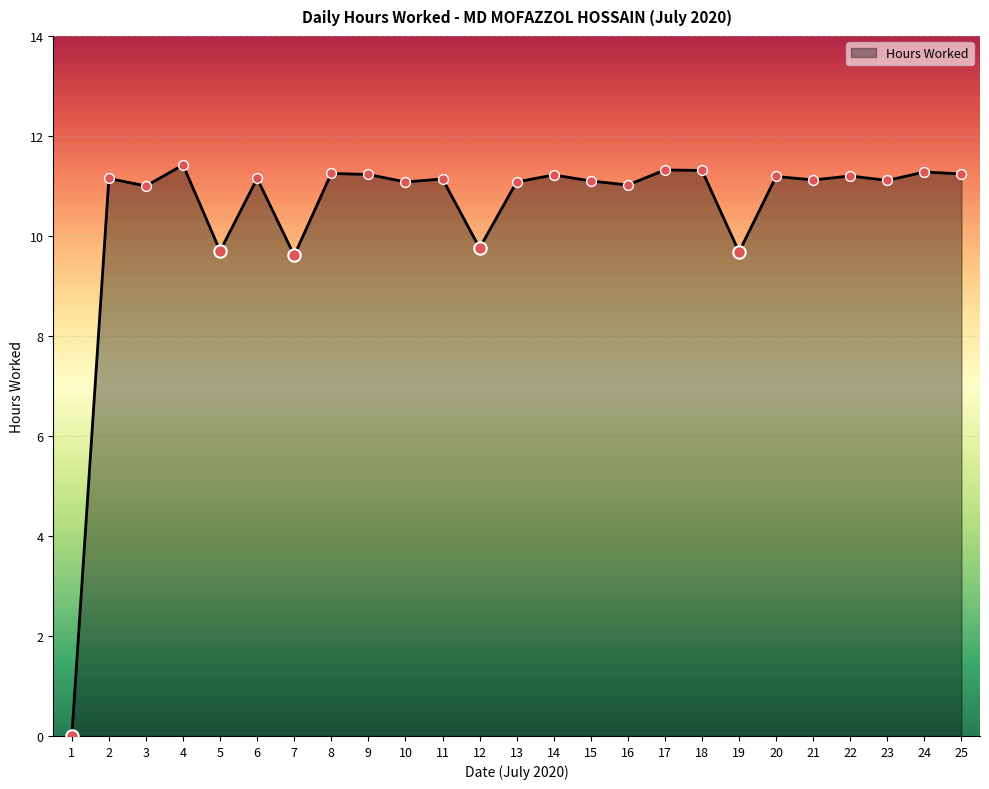

What is the change in value from 9 to 18?

+0.1